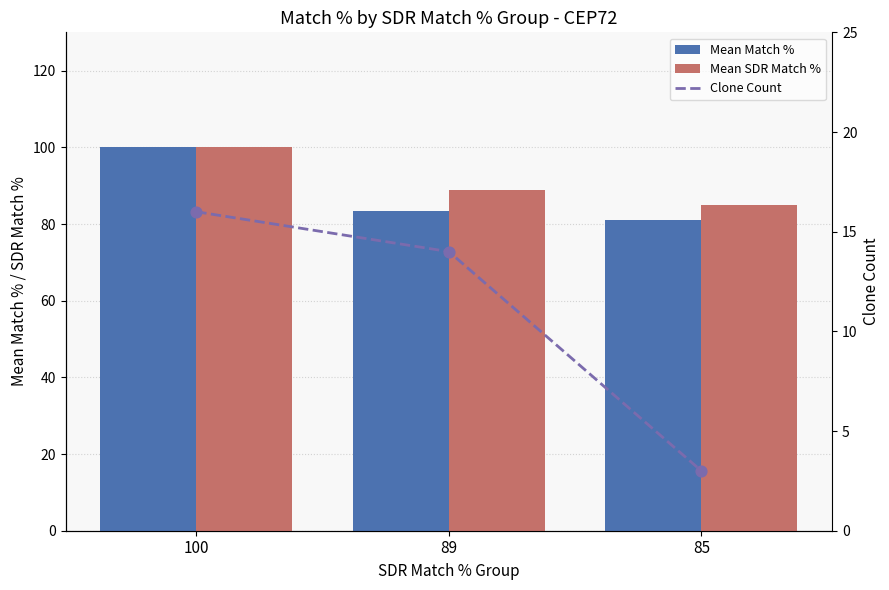

Which series has the widest spread of Y values?

Mean Match %